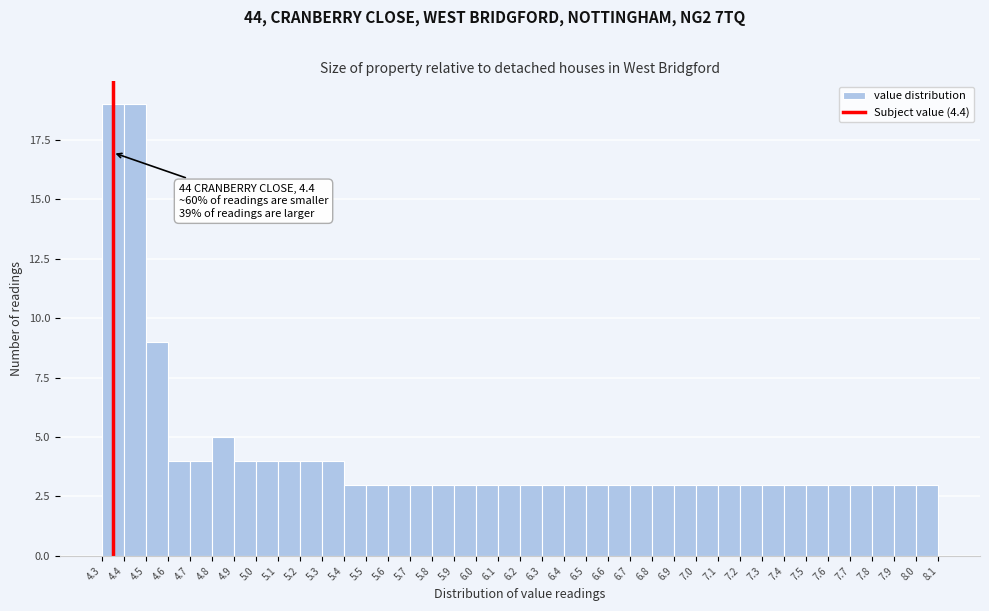

The value at 7.2 is 3. True or false?

True